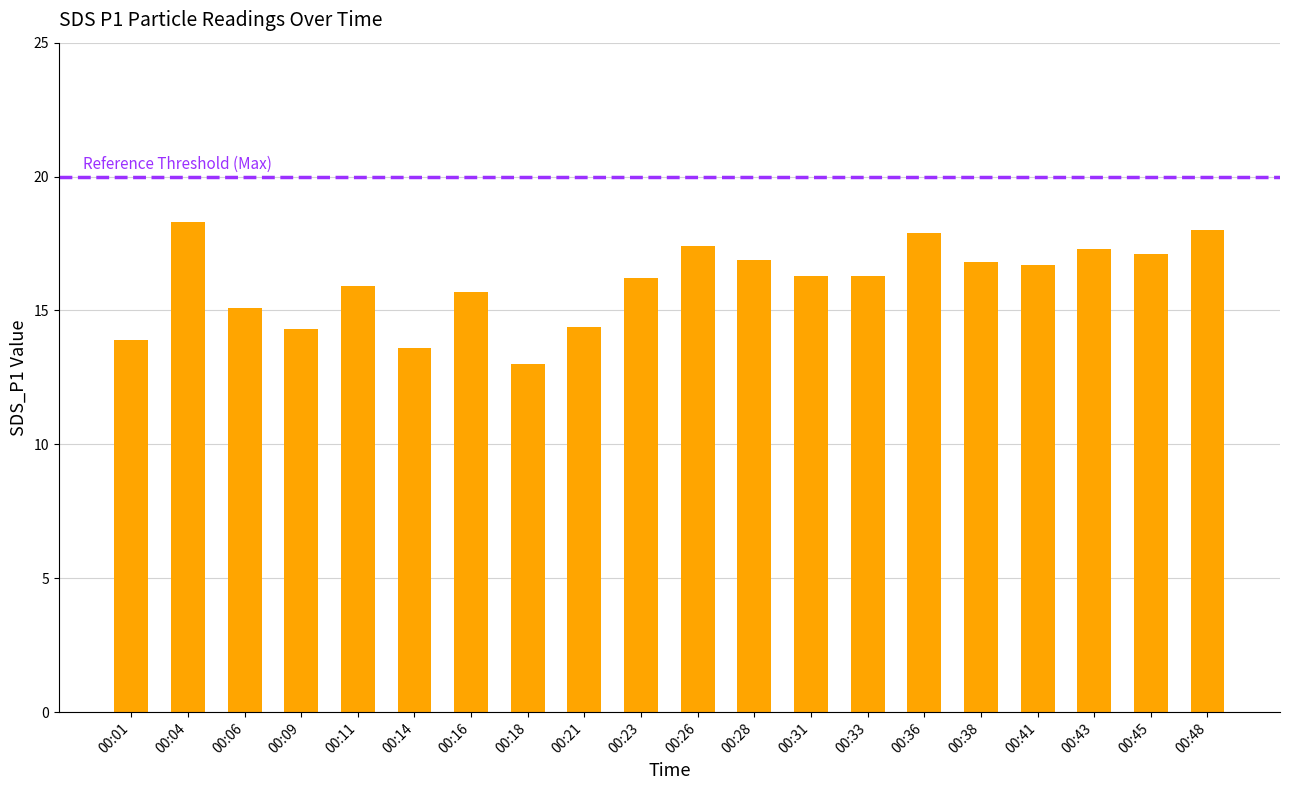

Where does the data first go above 16?

00:04